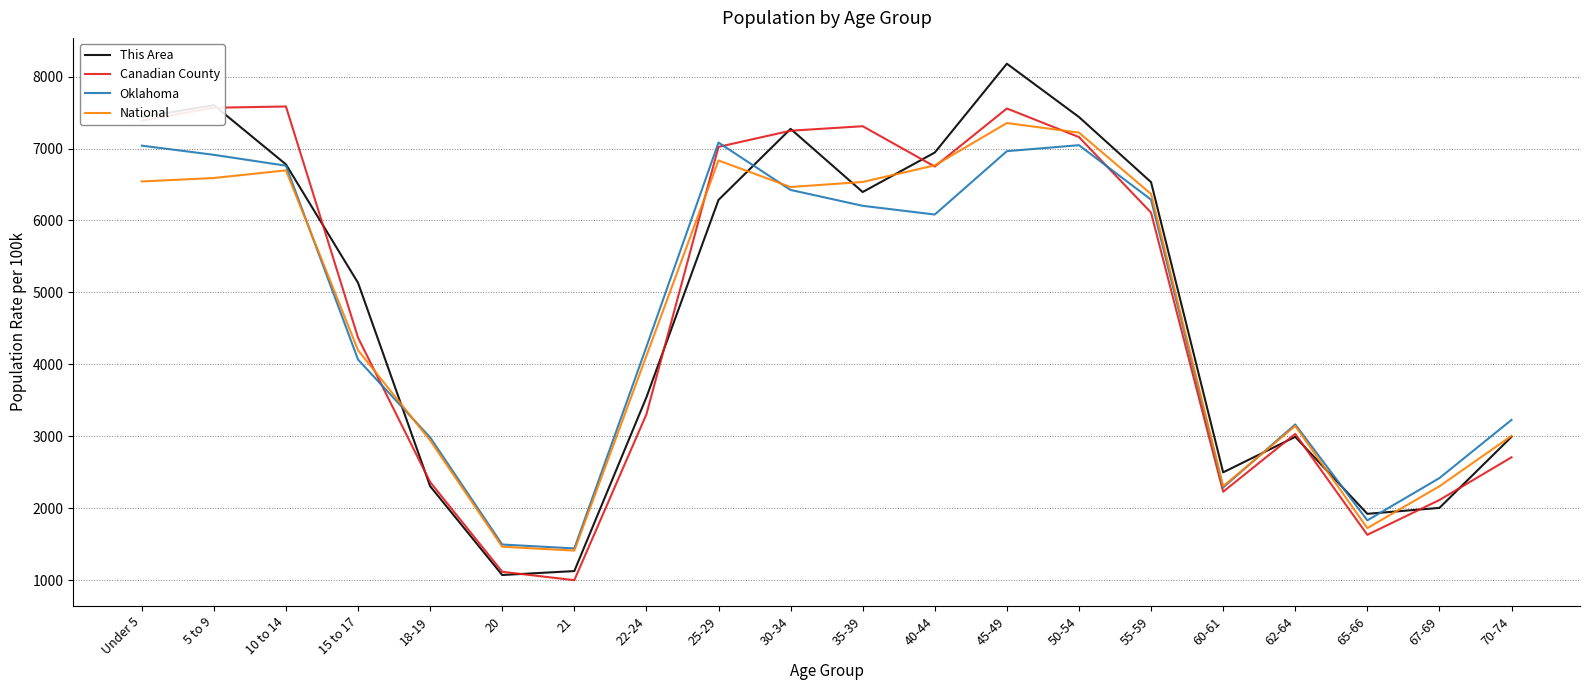

What is the spread (max minus min) of values at 22-24?

936.9